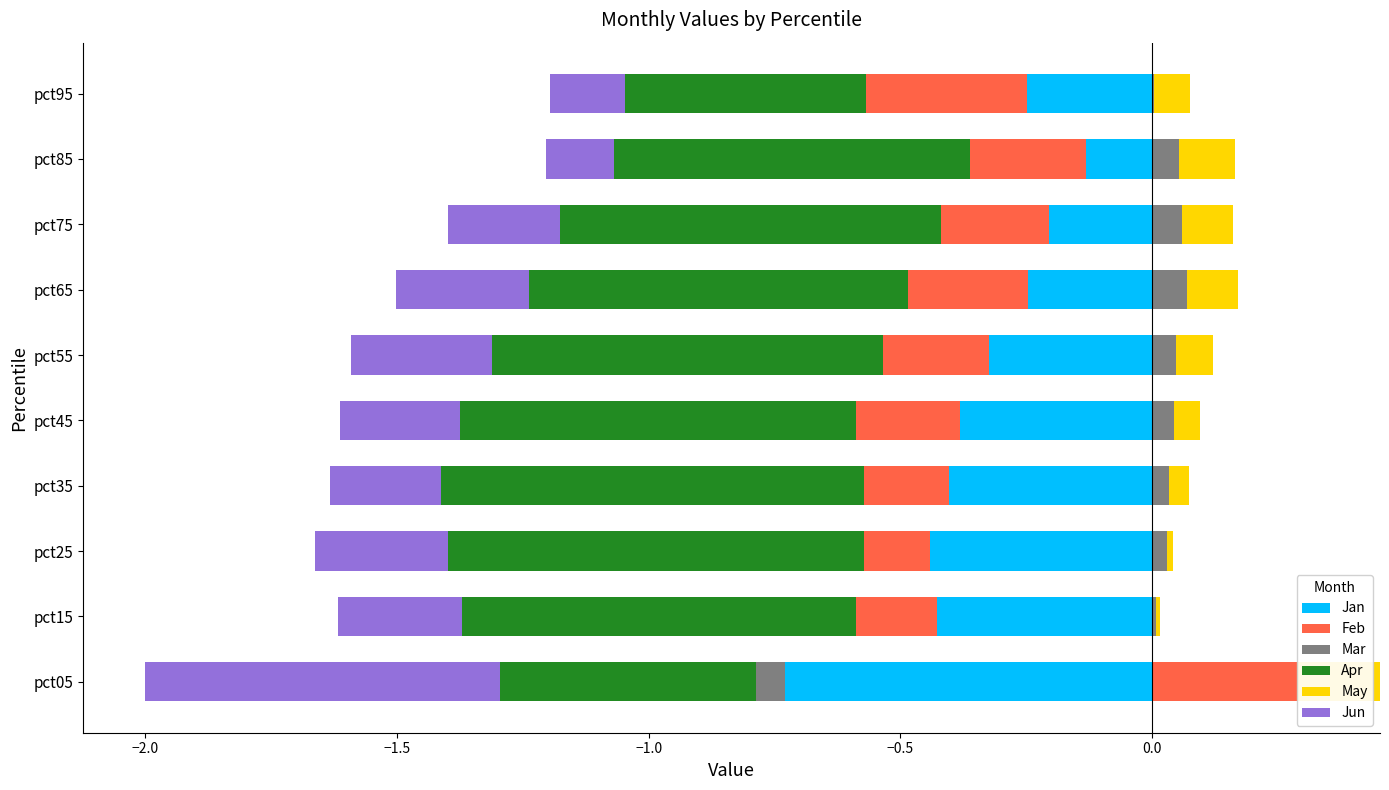

The Mar series shows 0.0 at pct35. True or false?

True